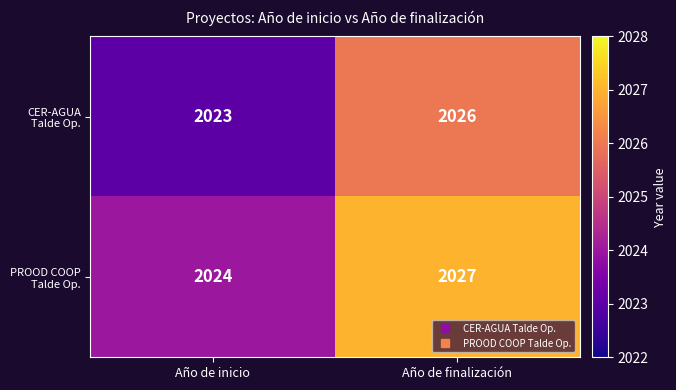

At which category is the sum across all series the highest?

Año de finalización